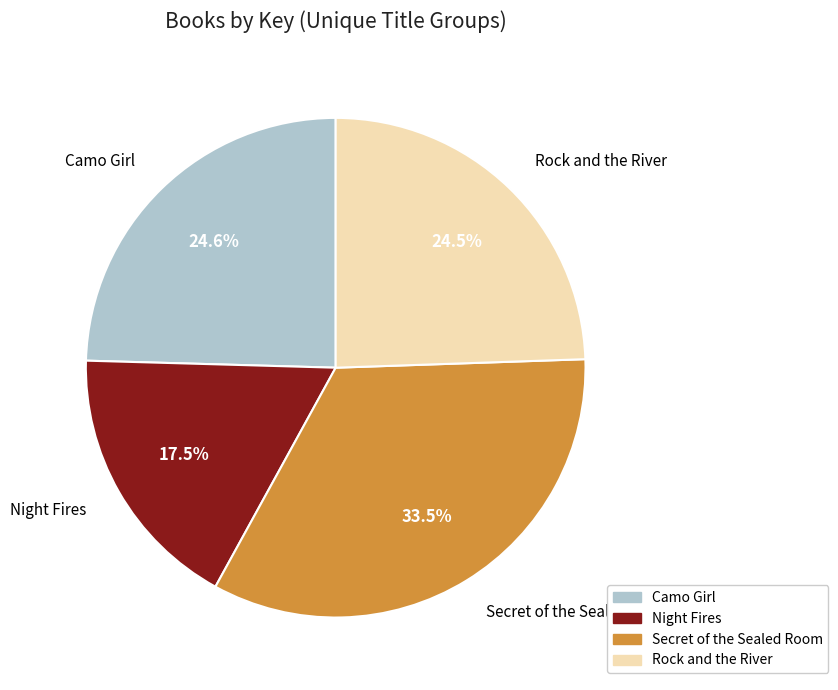

To the nearest percent, what is the difference between the Secret of the Sealed Room and Rock and the River slice percentages?

9%